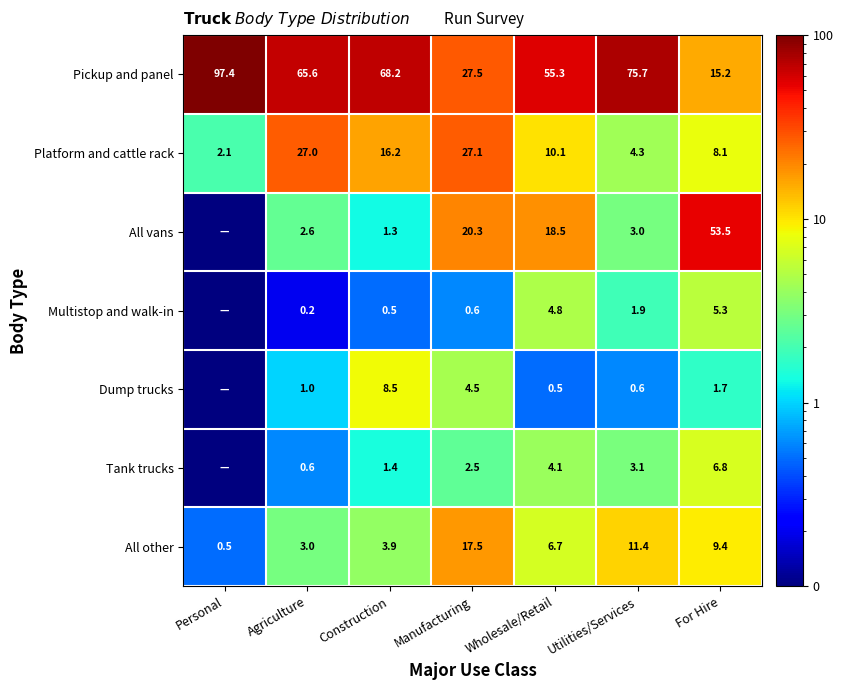

At which category is the sum across all series the highest?

Personal